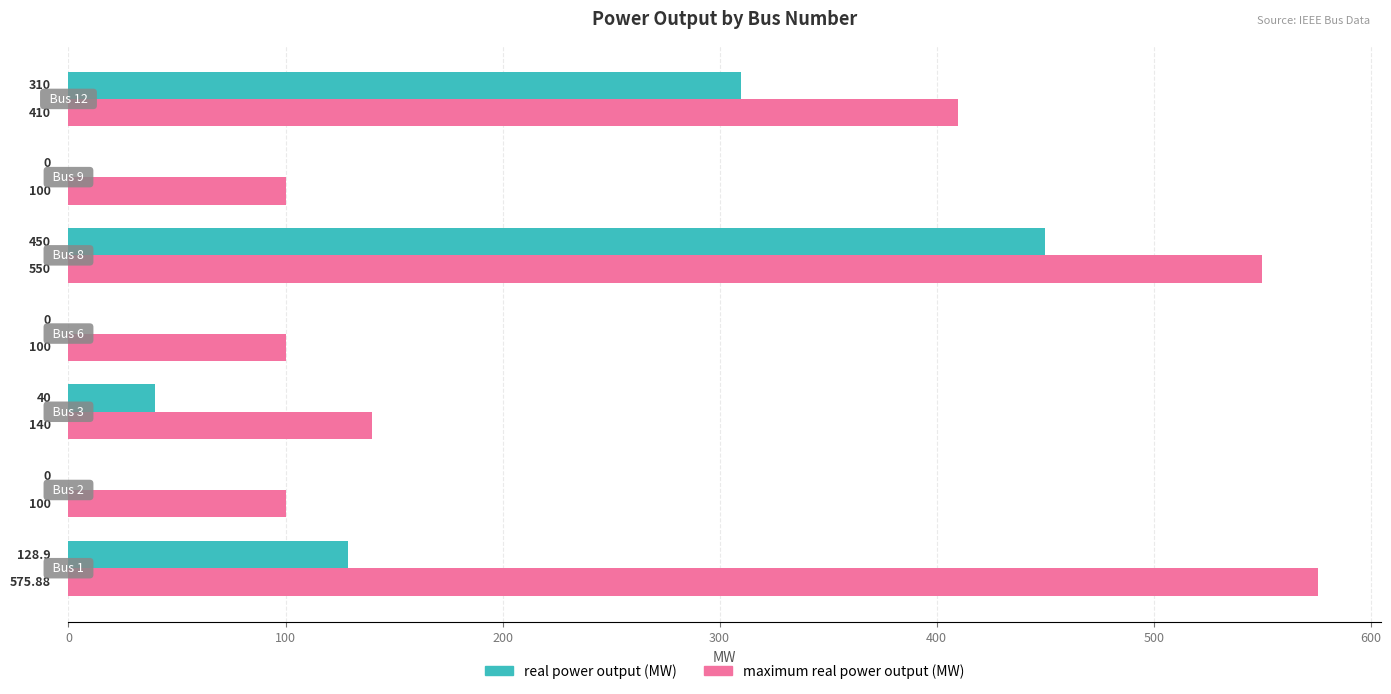

Which series has the largest total across all categories?

maximum real power output (MW)